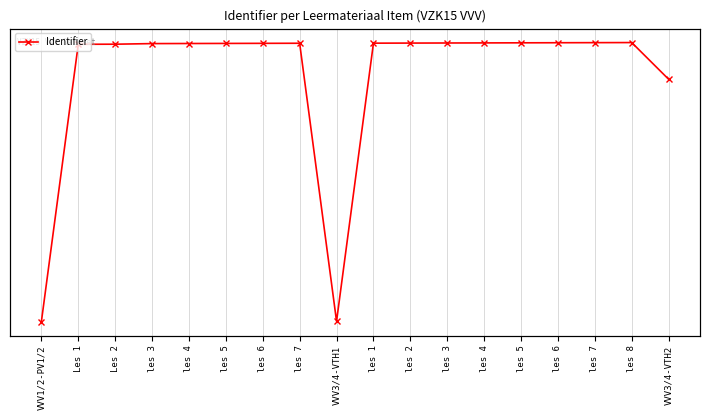

Count the number of categories in the chart.

18